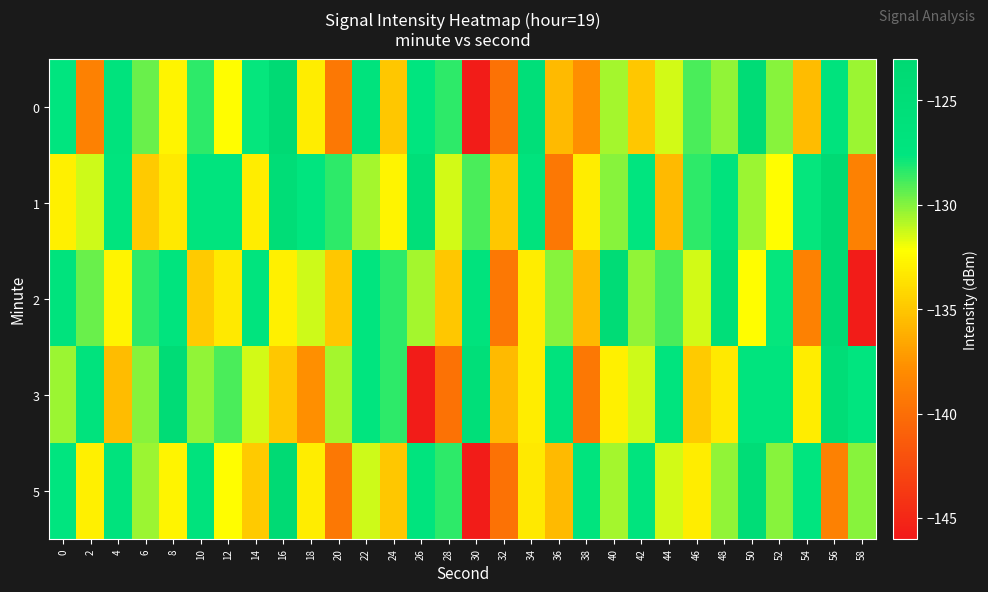

What is the total value across all series at 46?

-656.8